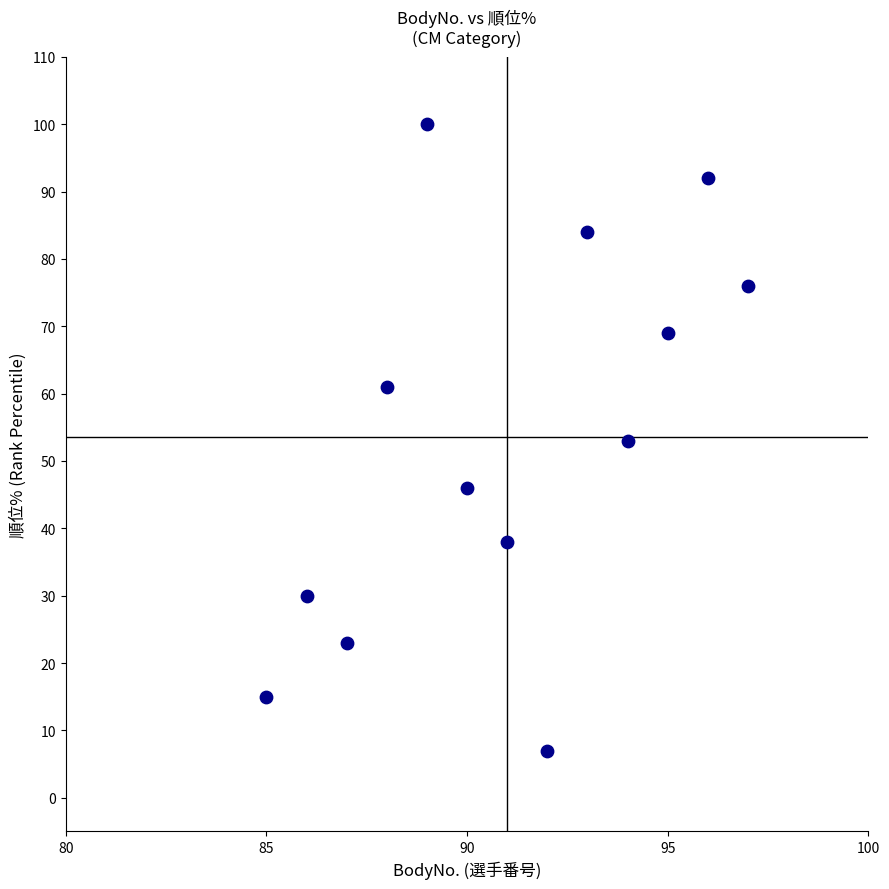

What is the range of Y values (max minus min)?

93